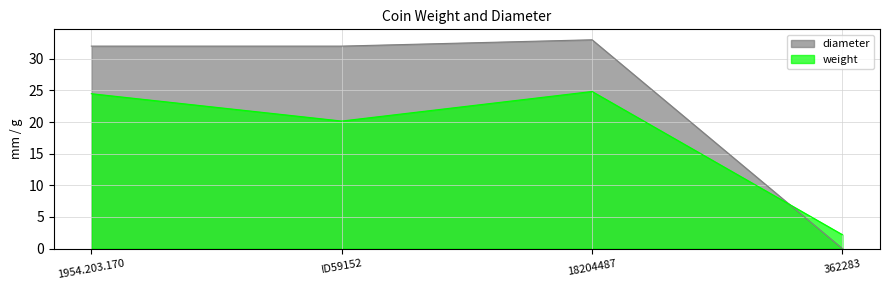

At which label does weight reach its peak?

18204487